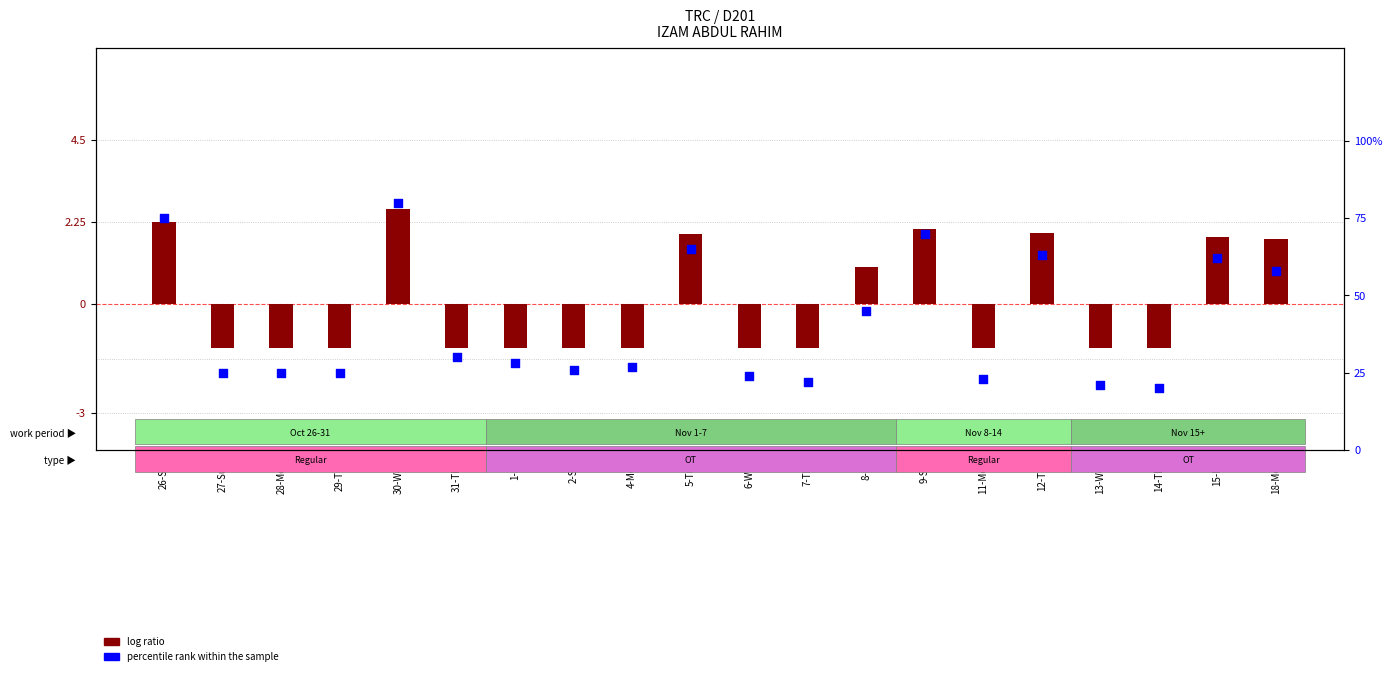

Which series has the widest spread of Y values?

percentile rank within the sample